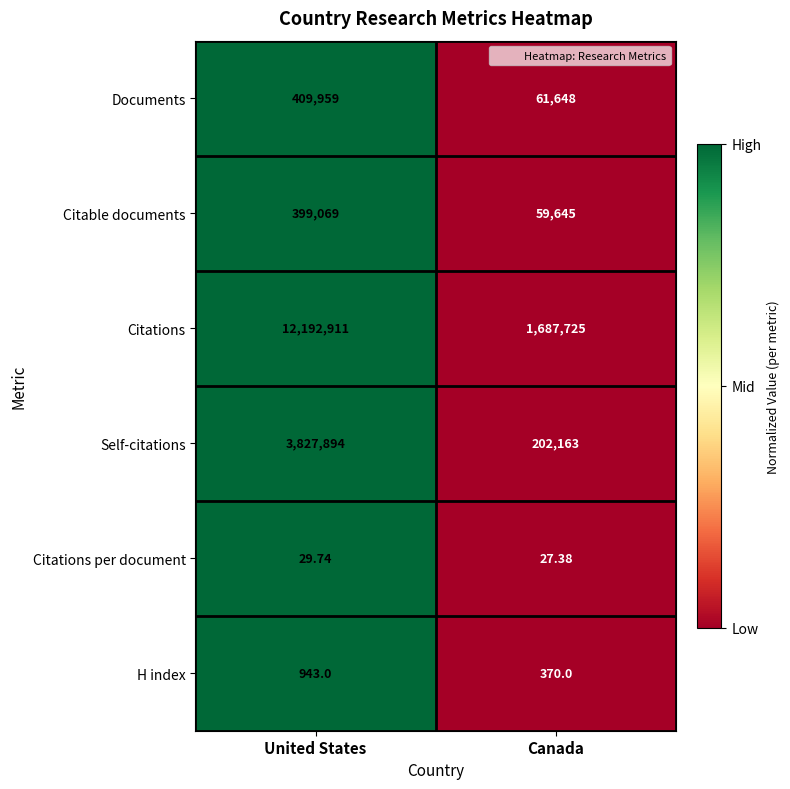

Which series has the largest range (max minus min)?

Citations